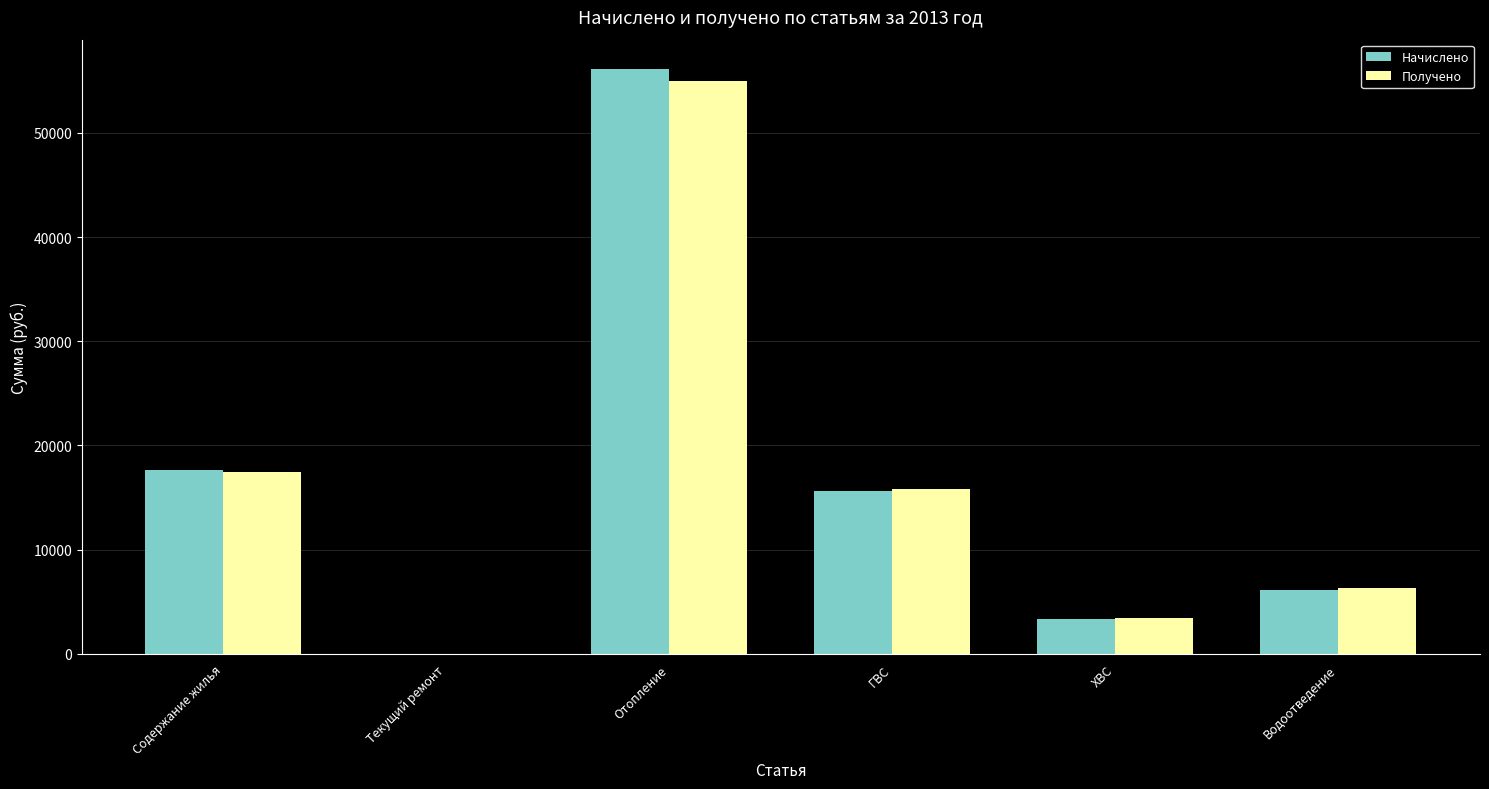

Does the chart contain stacked bars?

No